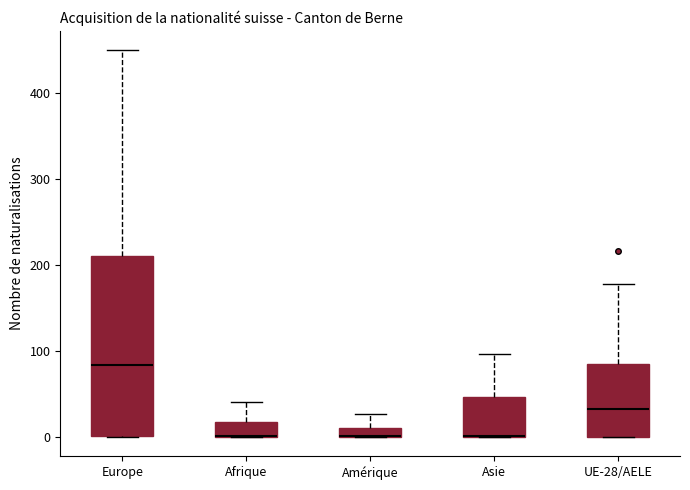

Comparing the boxes themselves (not the whiskers), which one is the tallest?

Europe